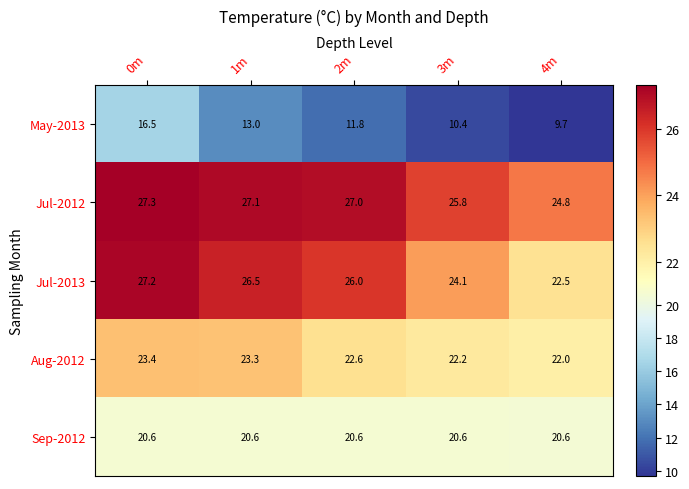

Which series changed the most between 1m and 2m?

May-2013